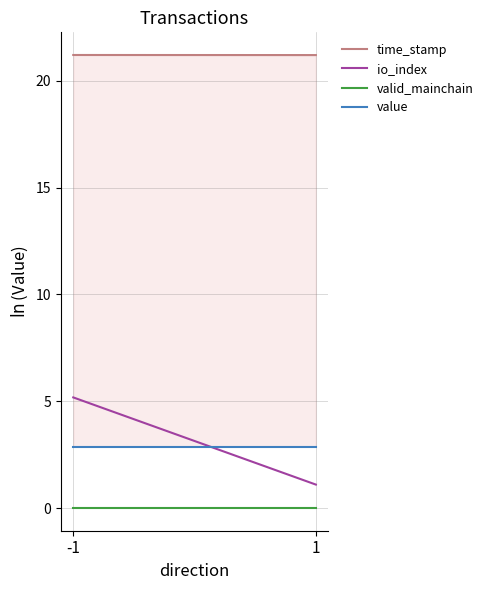

Reading left to right, transcribe all the data shown in this chart.

time_stamp: -1=21.2	1=21.2
io_index: -1=5.2	1=1.1
valid_mainchain: -1=0.0	1=0.0
value: -1=2.9	1=2.9